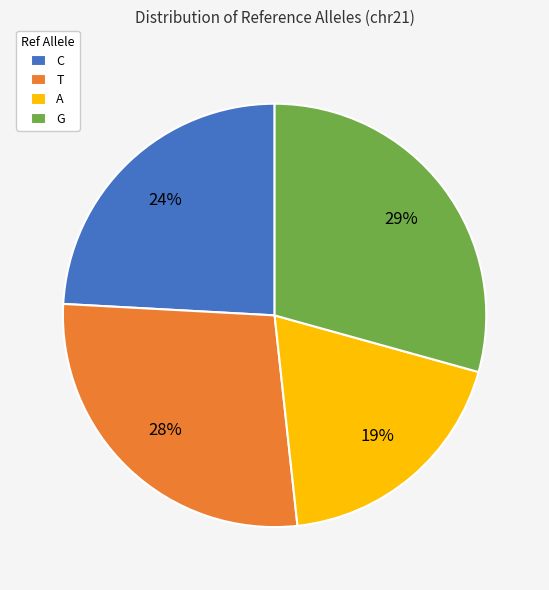

How many slices are in this pie chart?

4